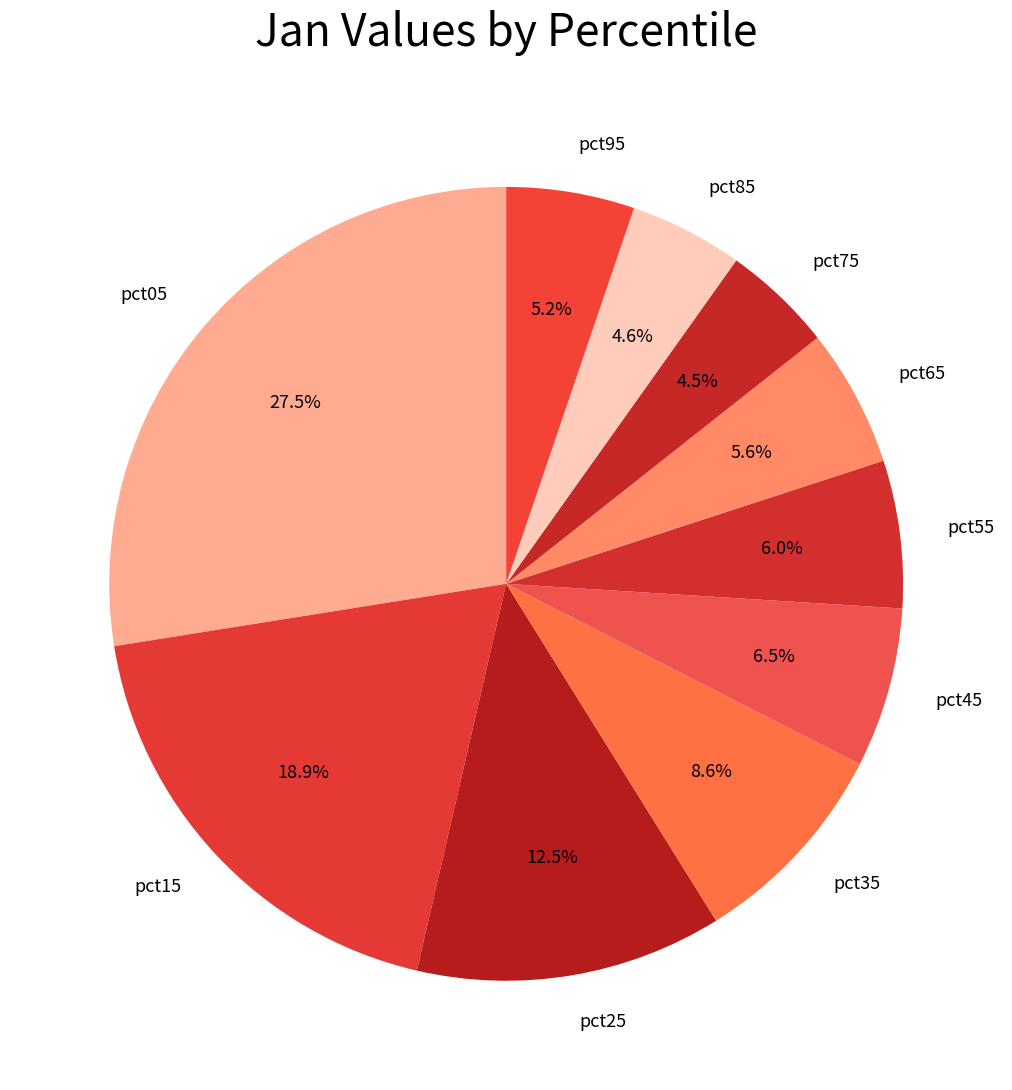

How many segments does this pie chart have?

10